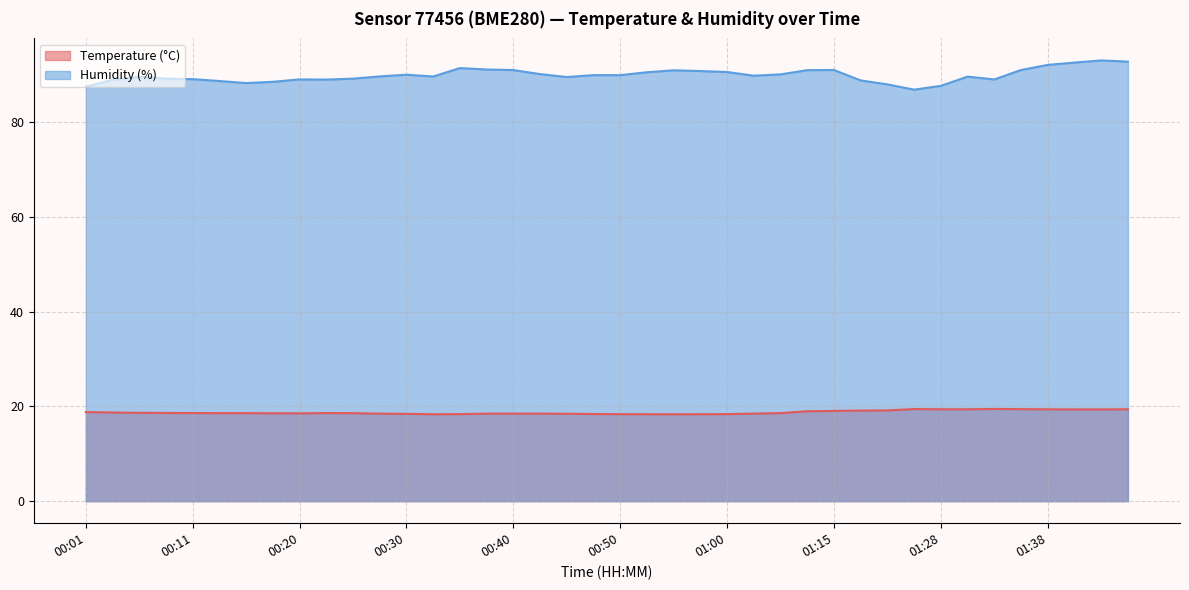

Is it true that Humidity (%) equals 153.0 at 01:43?

False